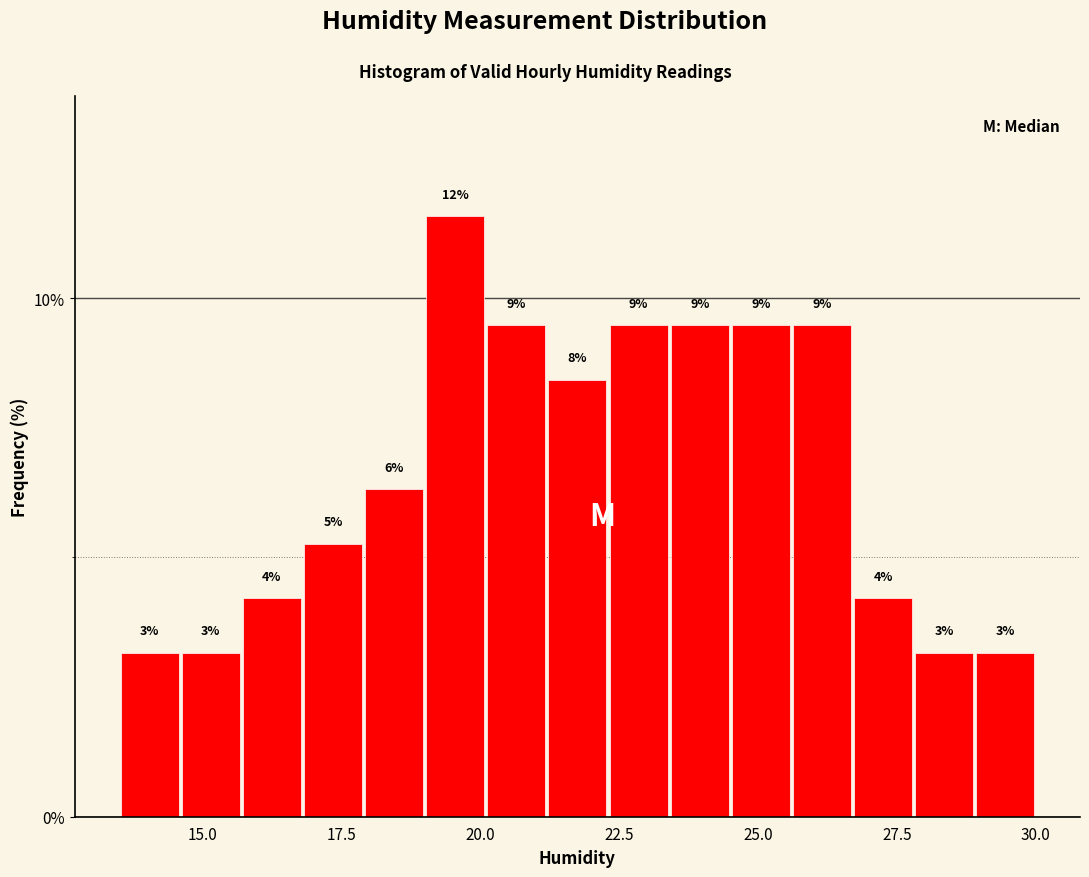

Read against the x-axis, roughly where is the centre of the tallest bar?

19.5